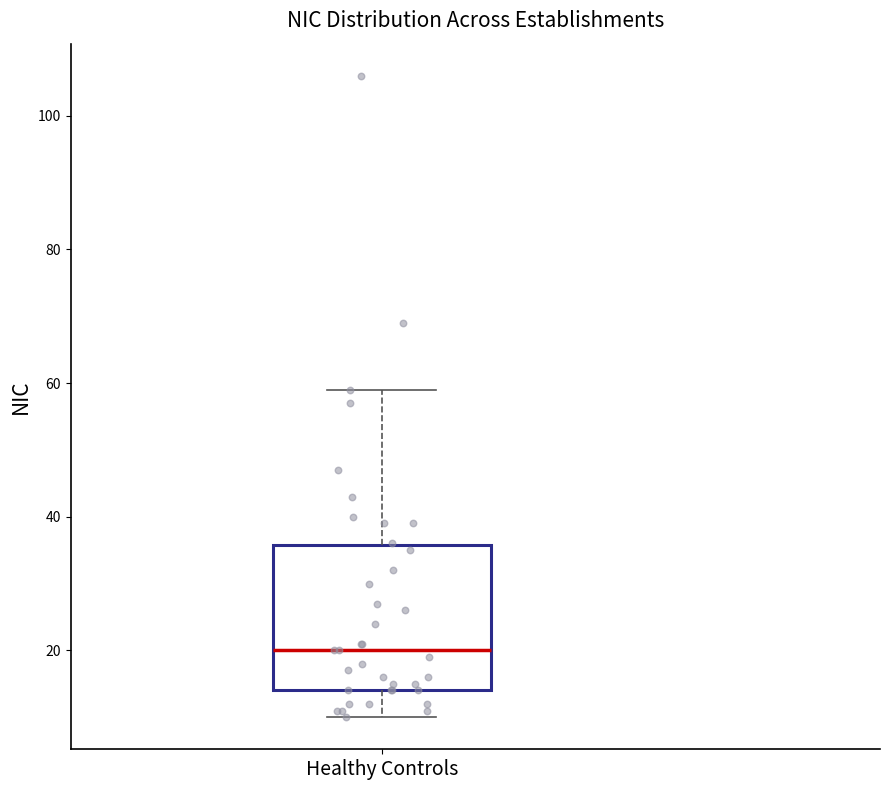

Read this box plot against the y-axis: the position of the median line, the range covered by the box, and the ends of both whiskers. The values are not printed on the chart, so give them approximately, as read against the axis.

median 20, box 14 to 36, whiskers 10 to 60